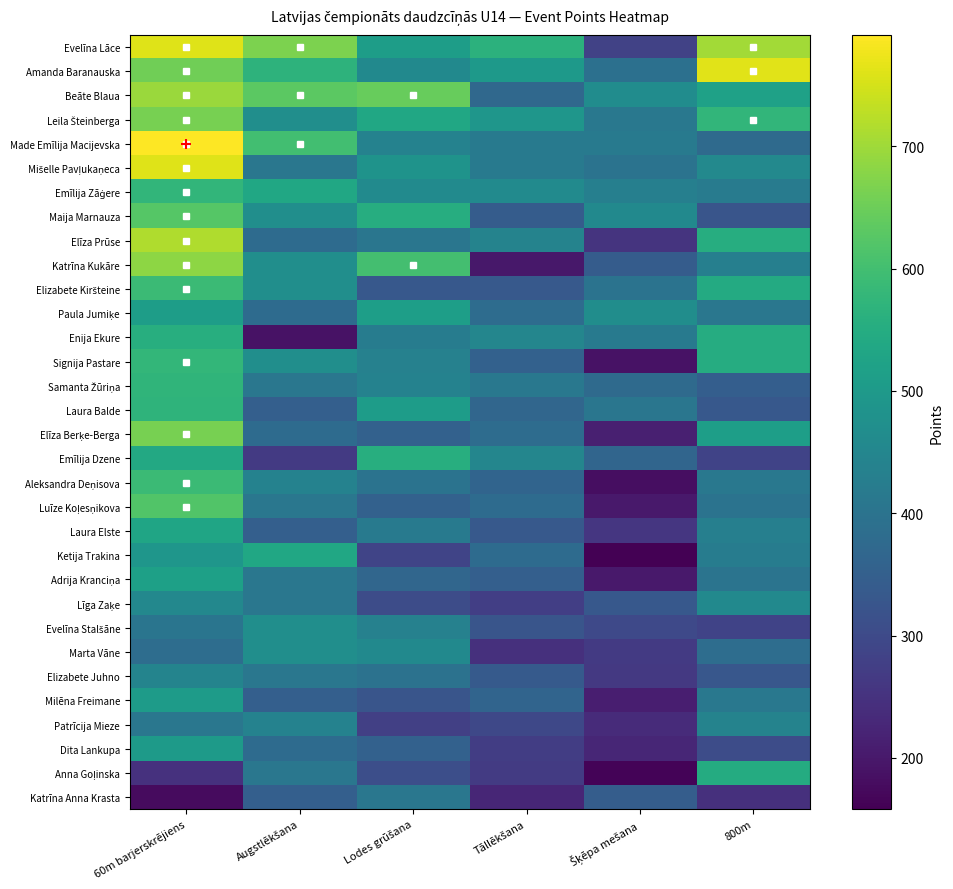

At how many categories does at least one series exceed 650?

3